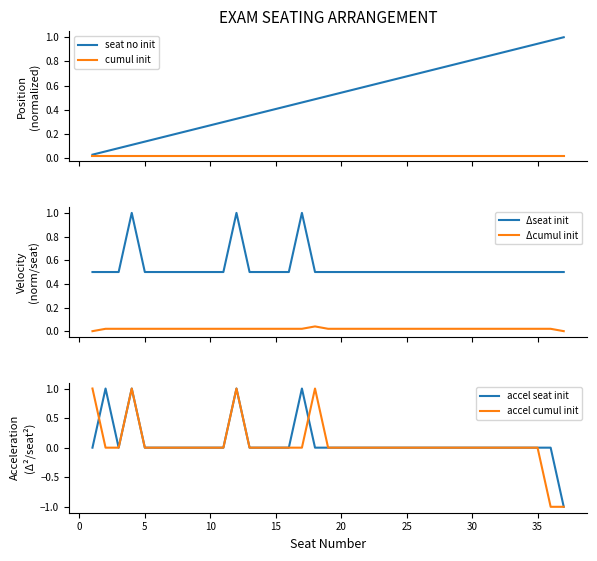

True or false: Δseat init and Δcumul init cross at least once.

False